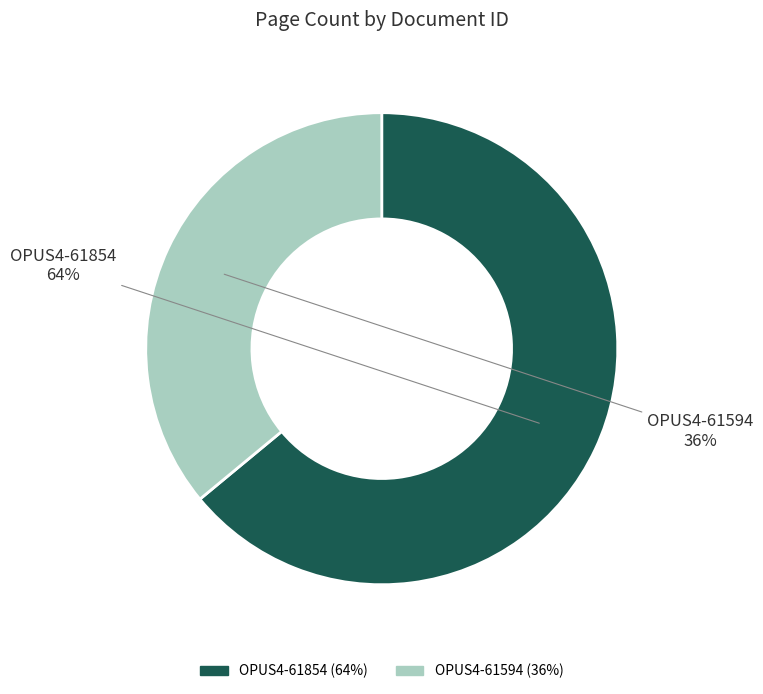

Which category has the biggest portion of the pie?

OPUS4-61854